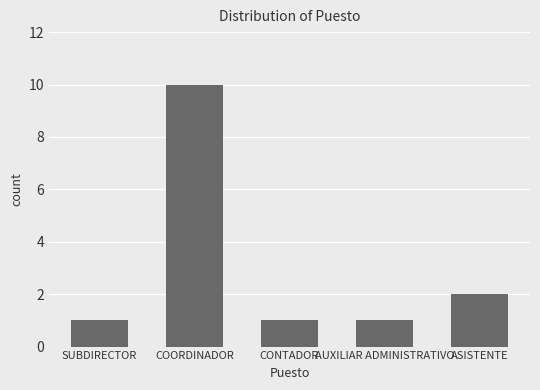

Read the value at AUXILIAR ADMINISTRATIVO.

1